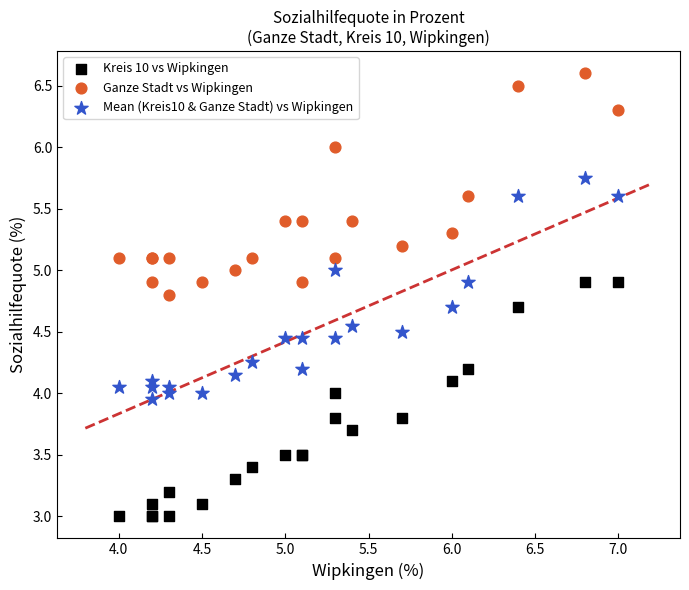

Which series reaches the minimum Y coordinate?

Kreis 10 vs Wipkingen